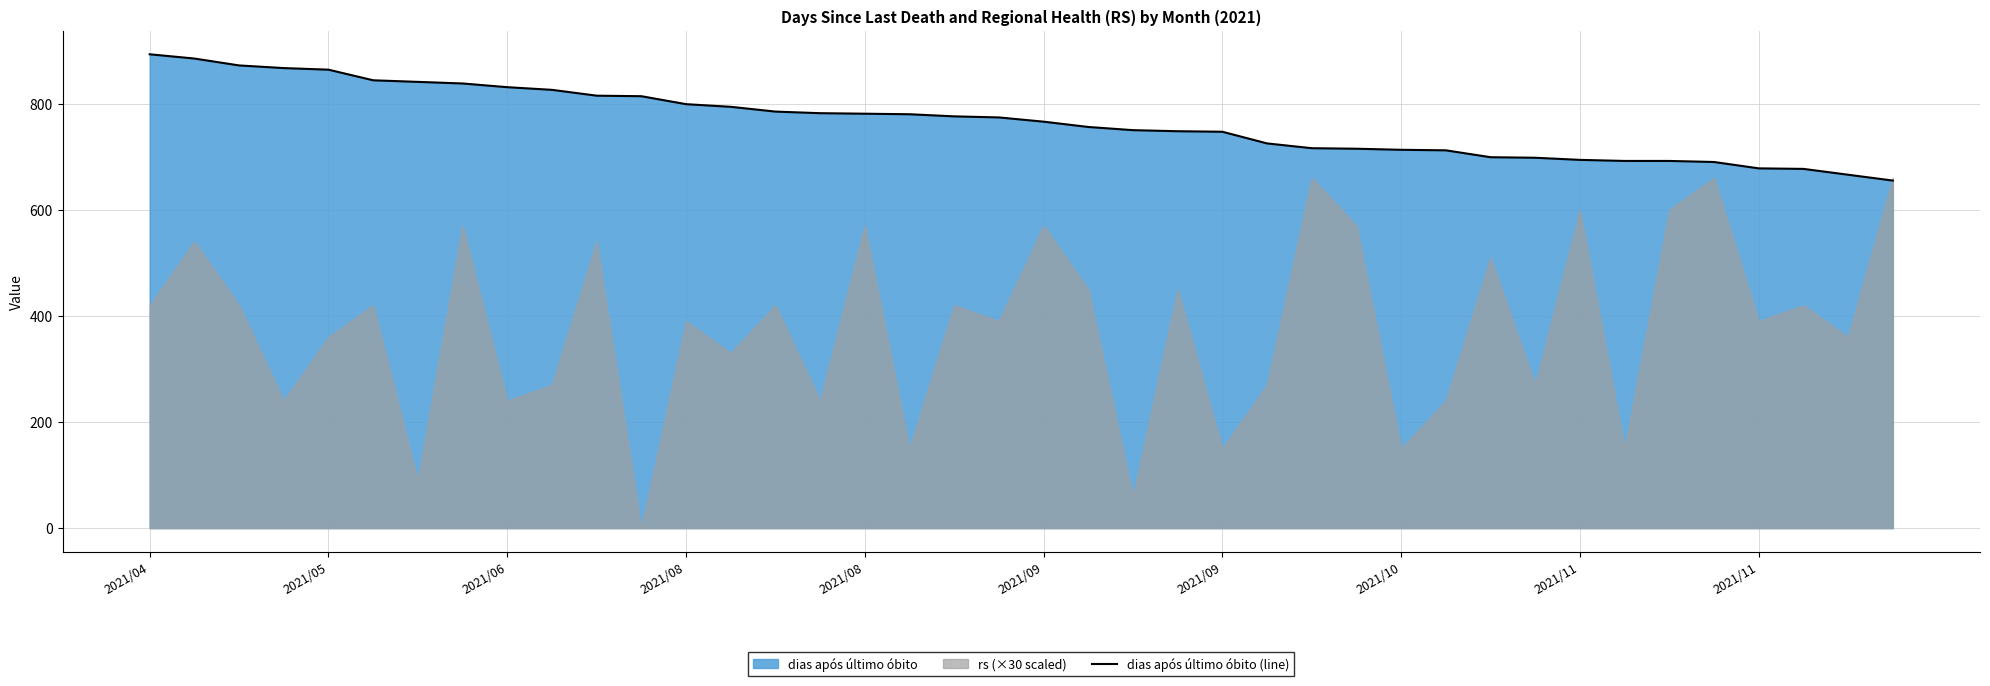

Read the value at 30, to the nearest 10.

700